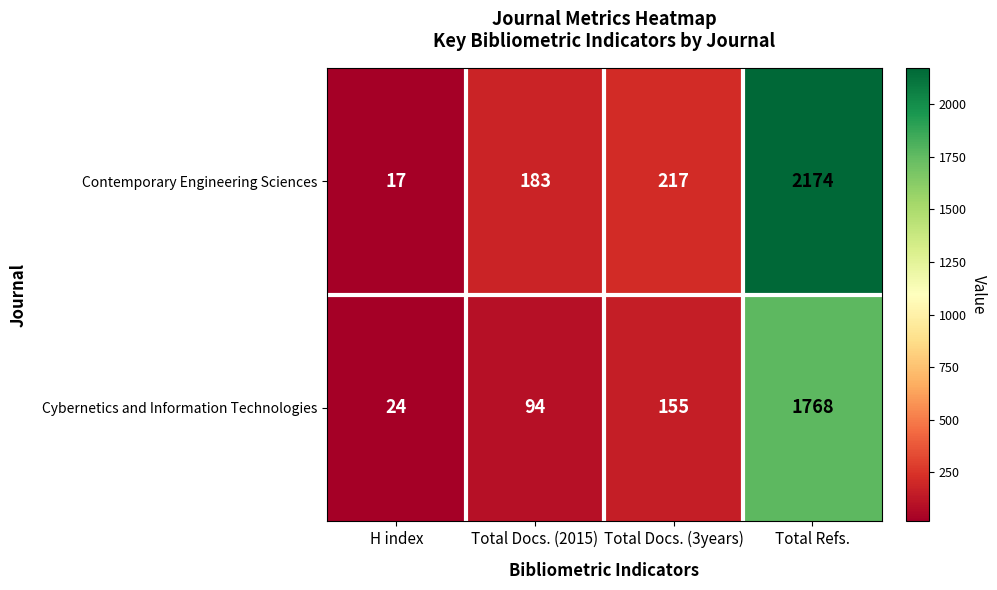

What is the total value across all series at Total Docs. (3years)?

372